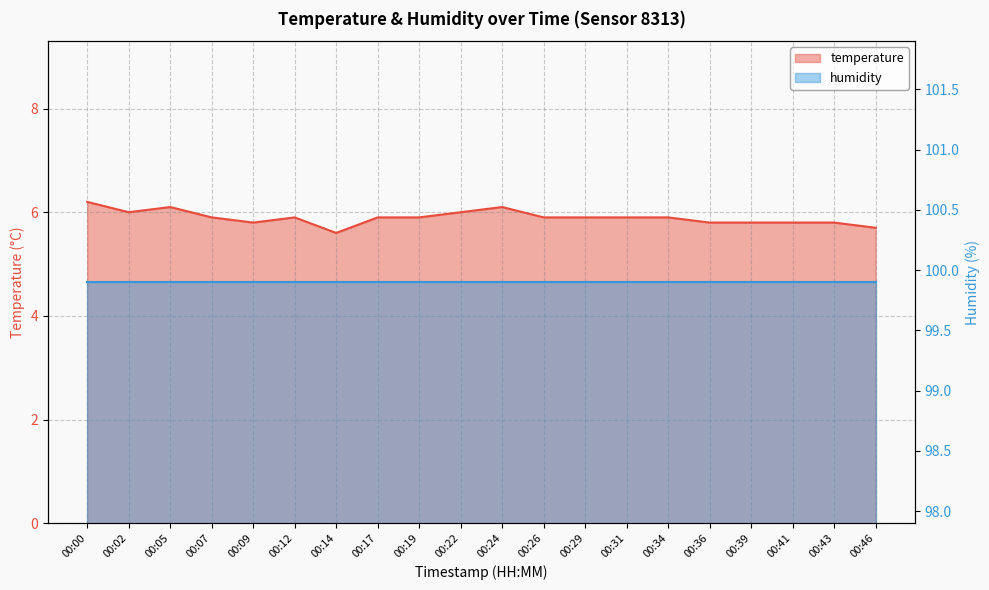

At which category does the chart reach its peak across all series?

00:00